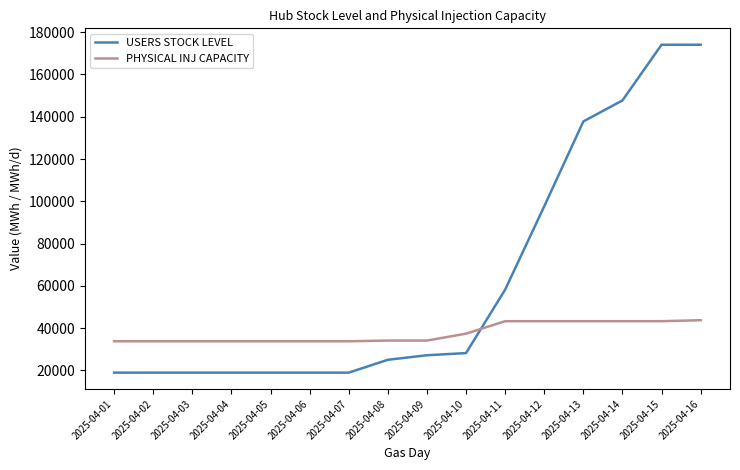

Which series has the largest range (max minus min)?

USERS STOCK LEVEL